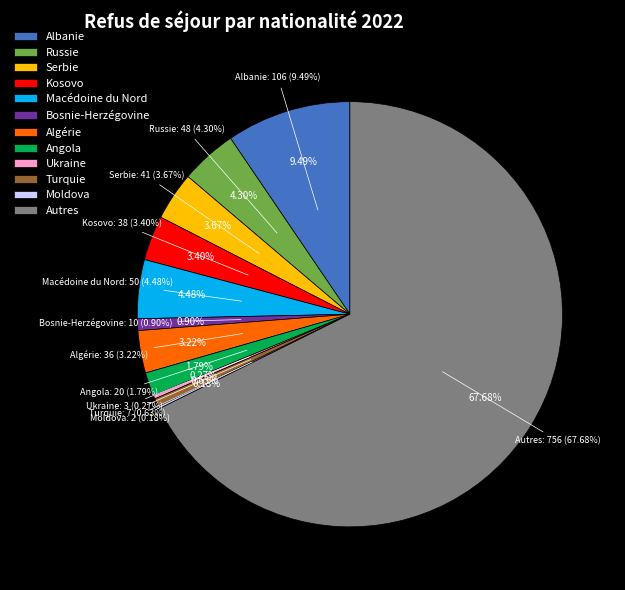

To the nearest percent, what is the difference between the Albanie and Bosnie-Herzégovine slice percentages?

9%